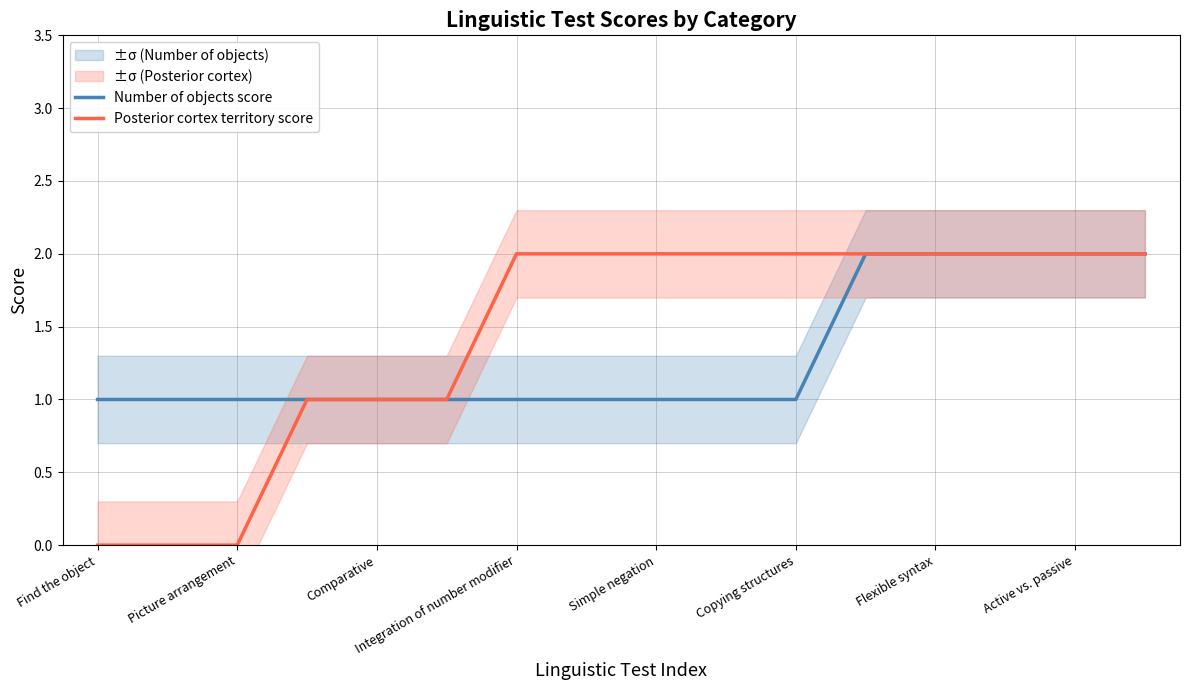

How many lines are shown in the chart?

2